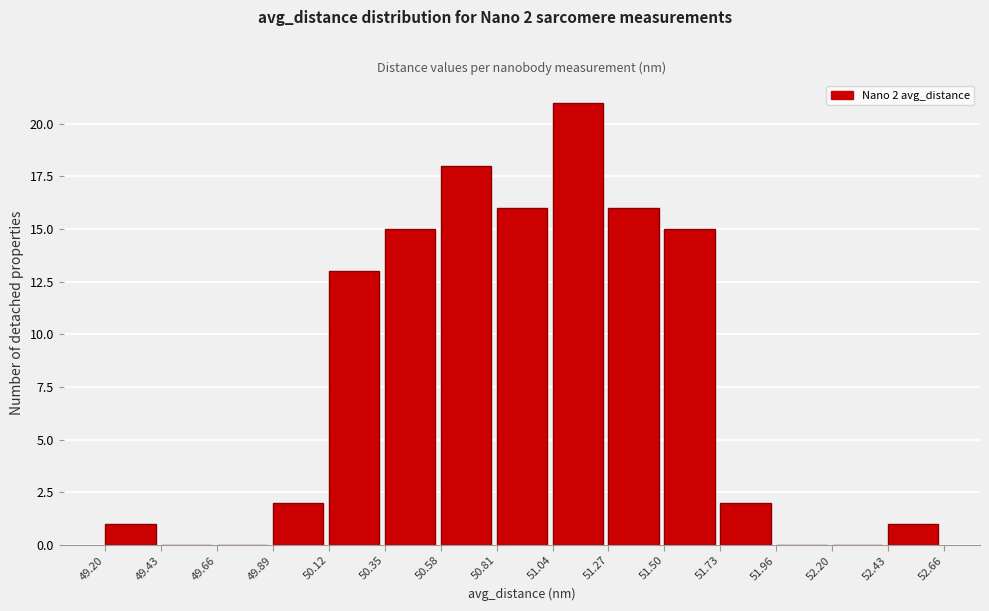

Which range on the x-axis has the tallest bar?

51.04 to 51.27